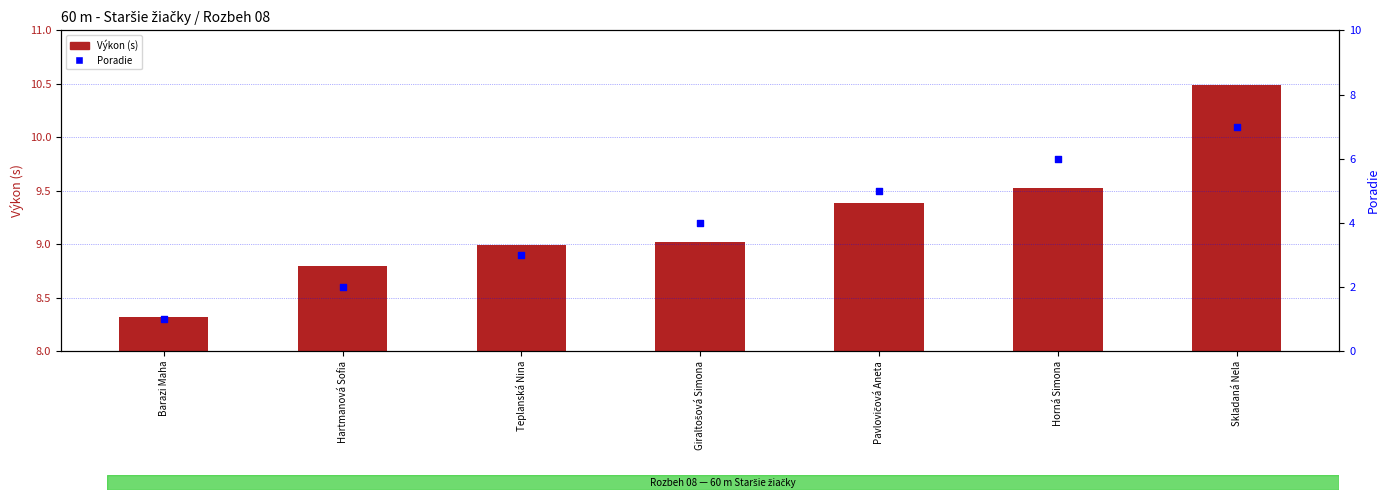

At how many categories does at least one series exceed 8?

7